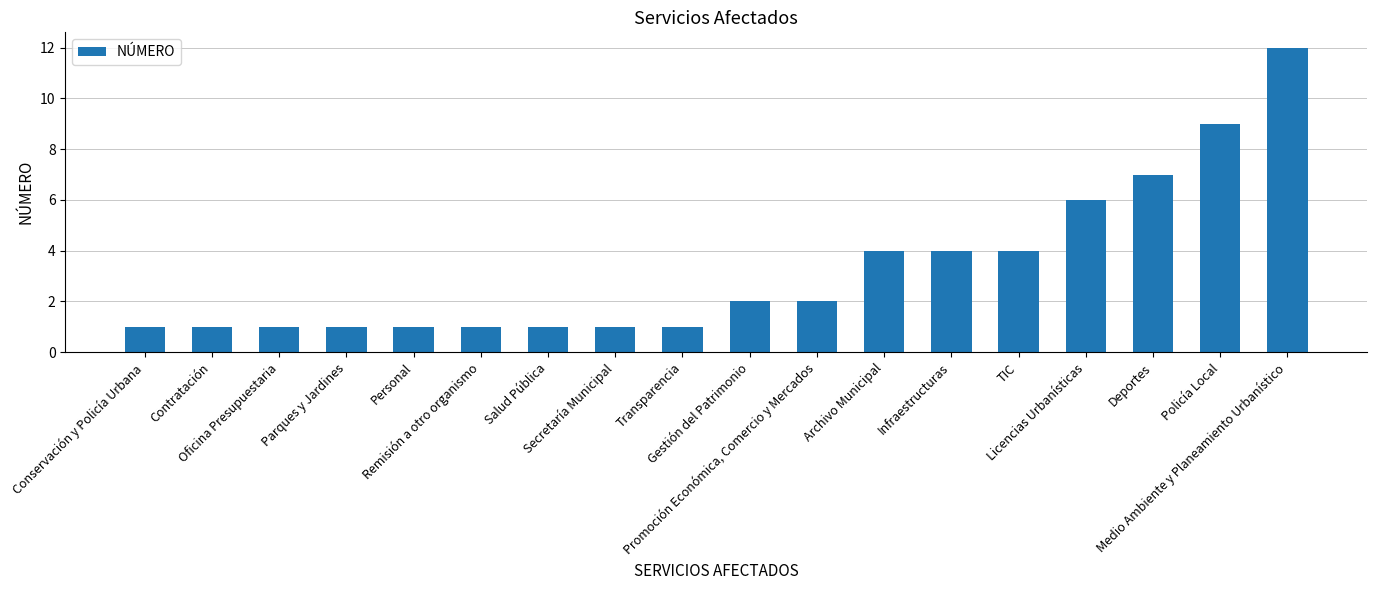

Reading left to right, transcribe all the data shown in this chart.

1	1	1	1	1	1	1	1	1	2	2	4	4	4	6	7	9	12